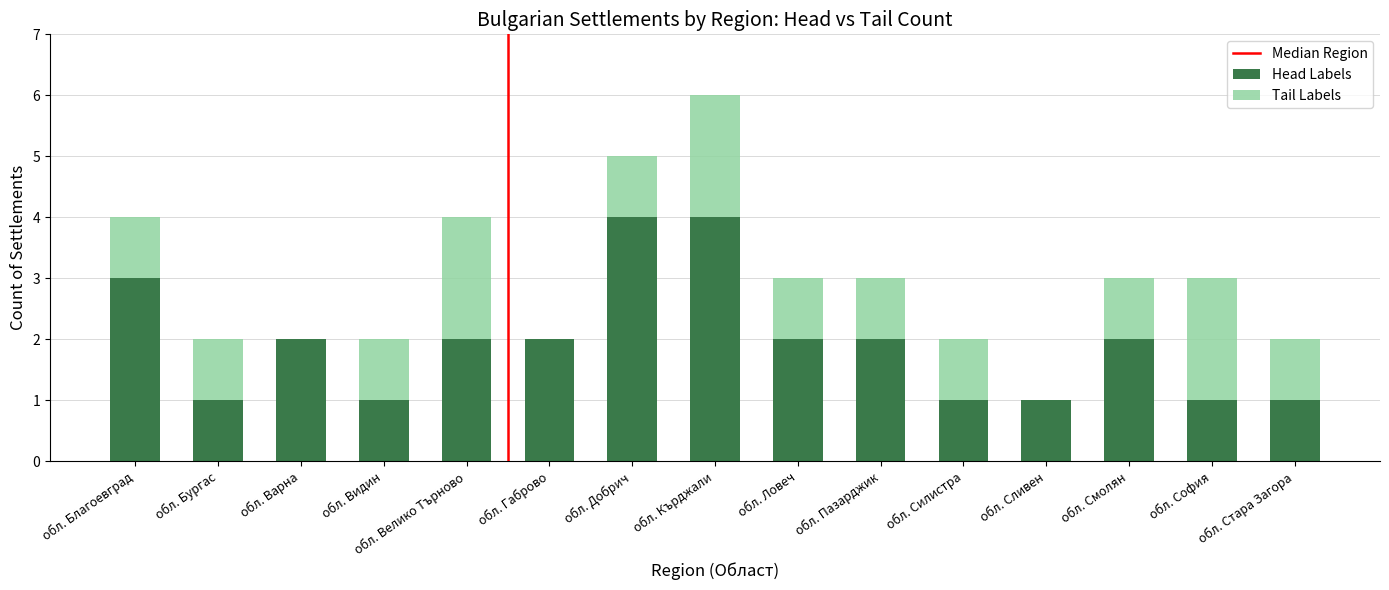

What is the total value across all series at обл. Ловеч?

3